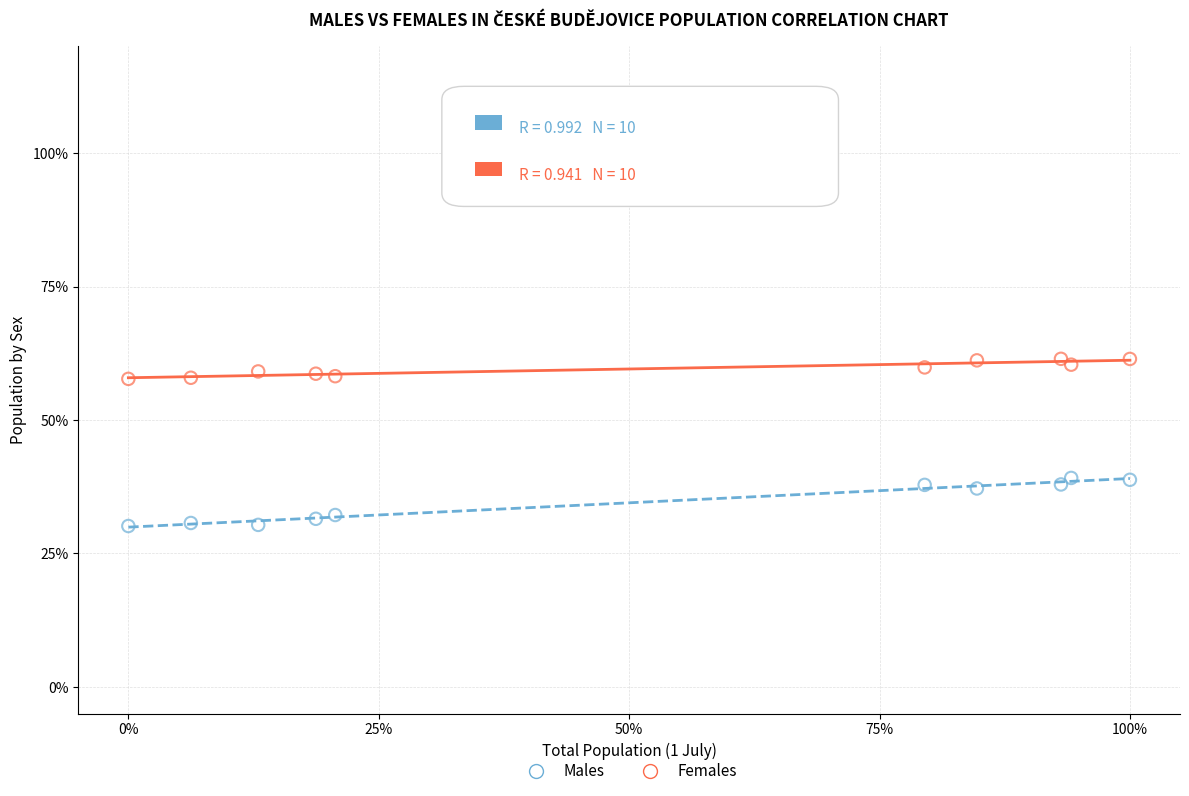

Which series reaches the maximum Y coordinate?

Females